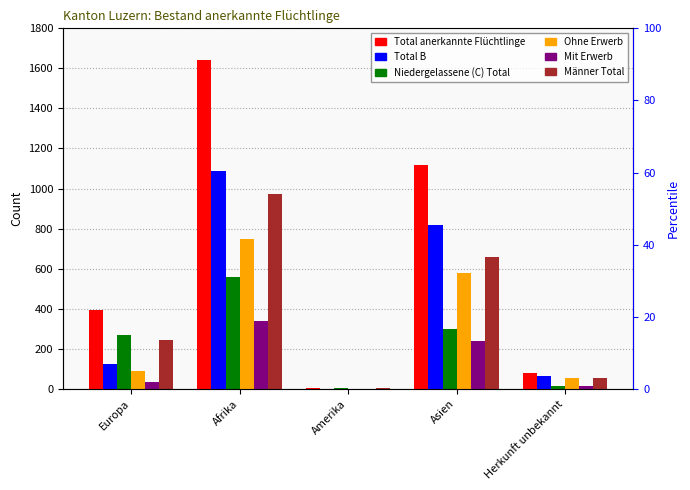

Which category has the lowest value across all series?

Amerika